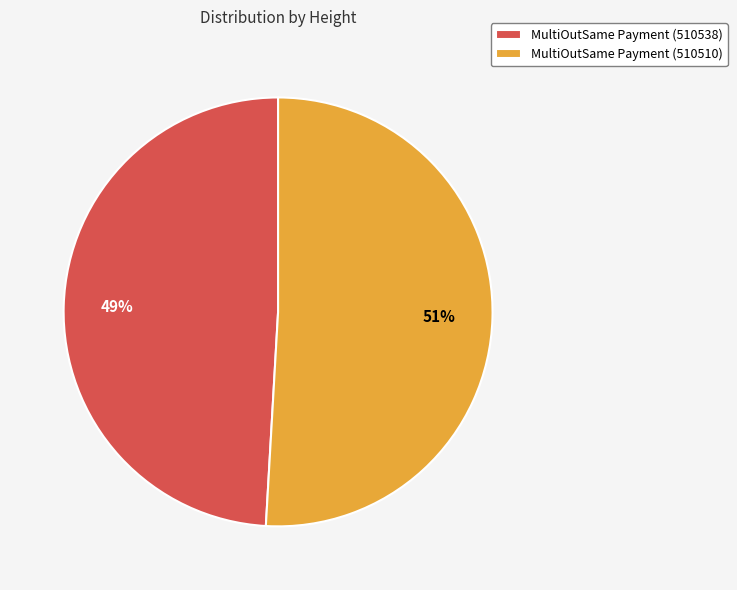

To the nearest percent, what is the combined percentage of MultiOutSame Payment (510538) and MultiOutSame Payment (510510)?

100%